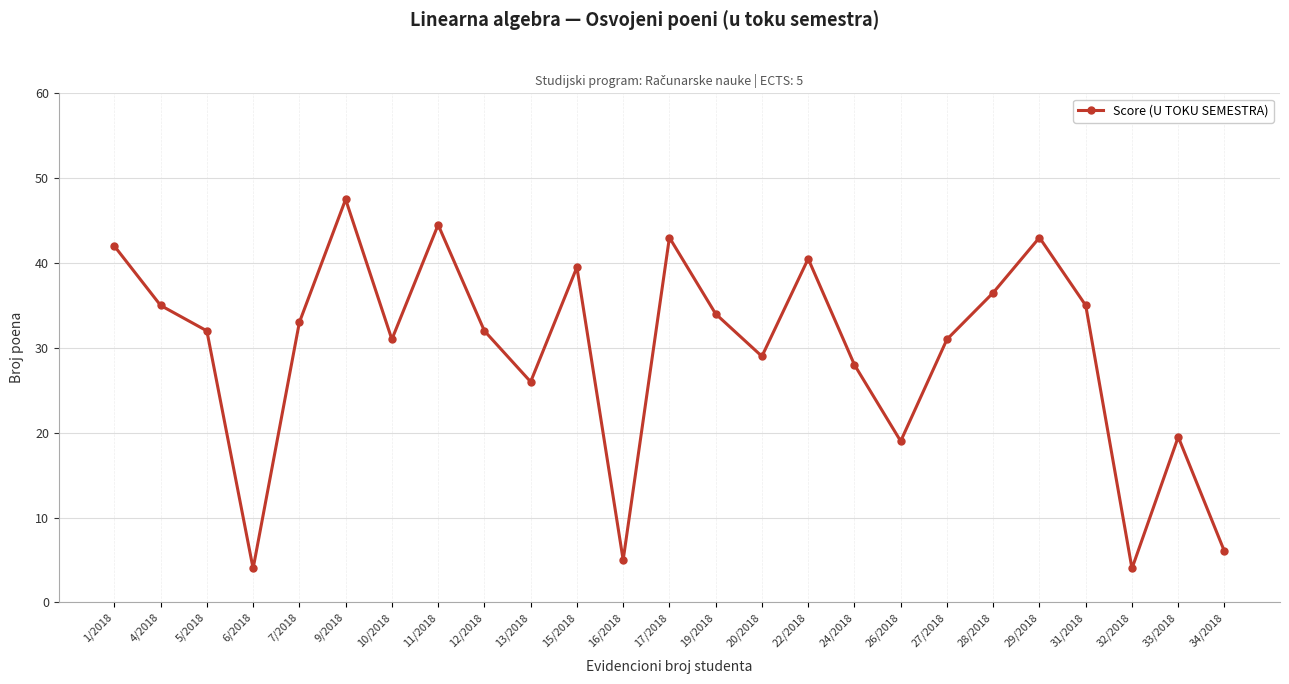

What is the average value?

29.6